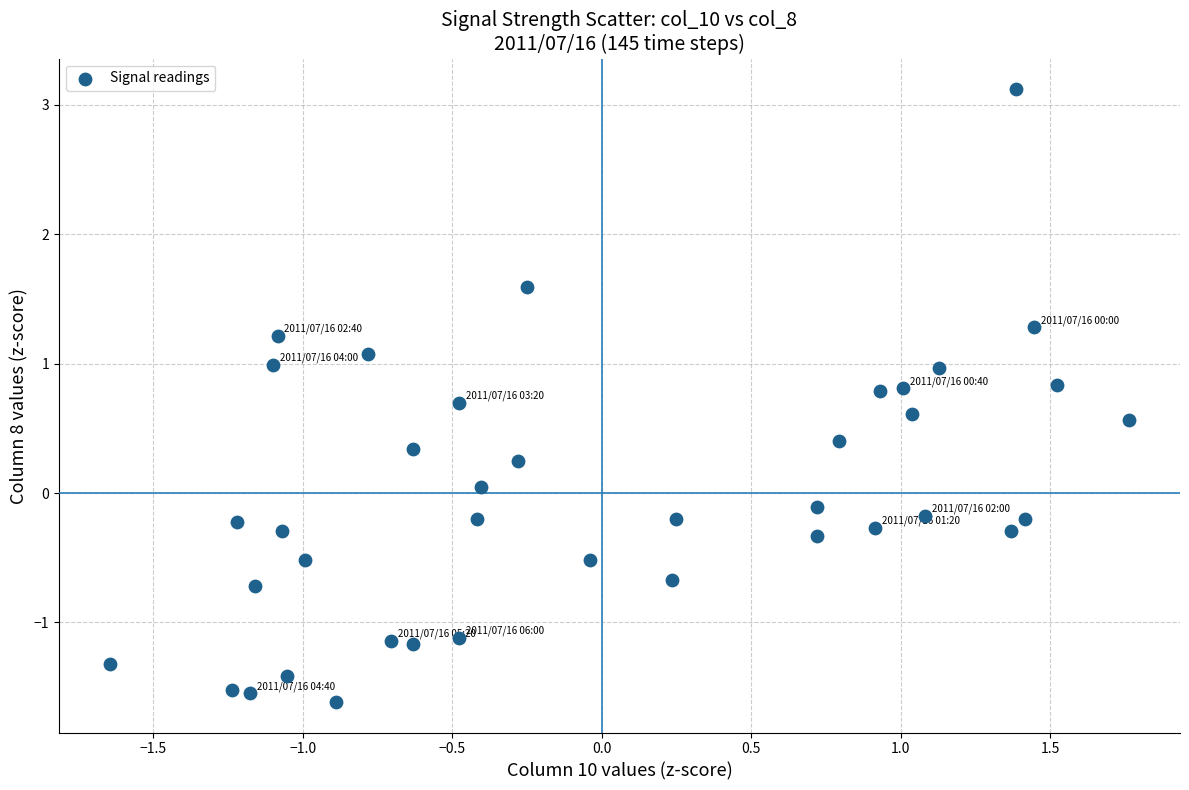

What is the range of X values (max minus min)?

3.4